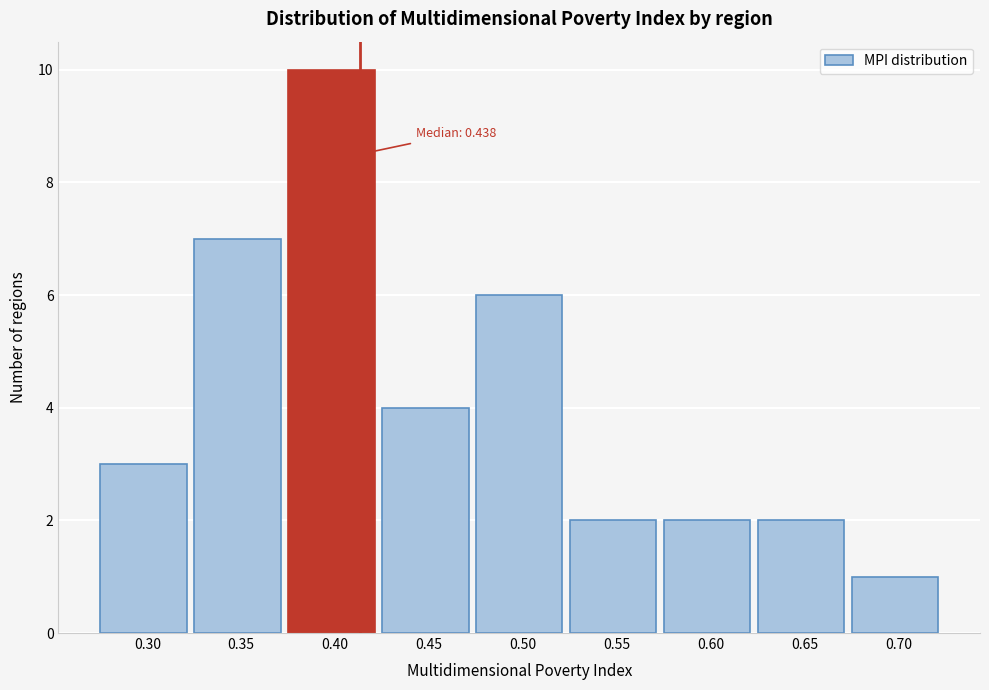

Reading left to right, what are all the values shown in this chart?

3	7	10	4	6	2	2	2	1